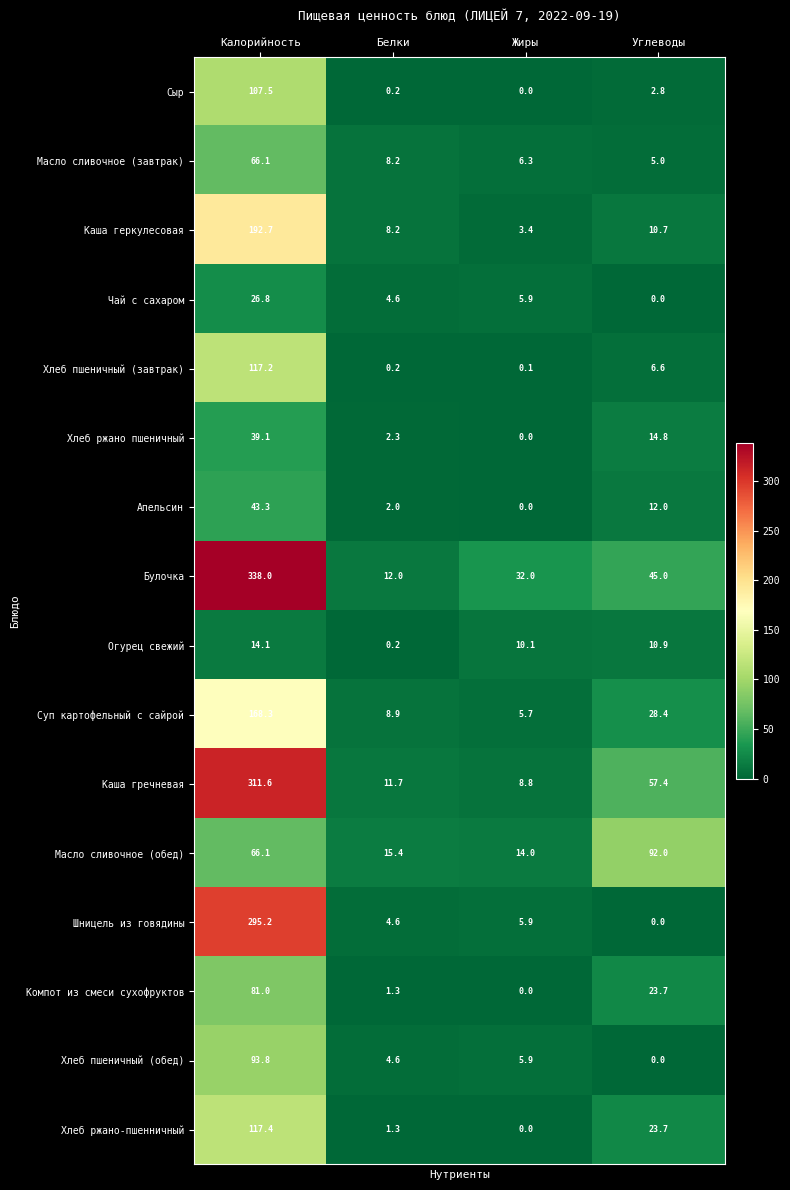

Rank the series by their maximum value, from highest to lowest.

Булочка, Каша гречневая, Шницель из говядины, Каша геркулесовая, Суп картофельный с сайрой, Хлеб ржано-пшенничный, Хлеб пшеничный (завтрак), Сыр, Хлеб пшеничный (обед), Масло сливочное (обед), Компот из смеси сухофруктов, Масло сливочное (завтрак), Апельсин, Хлеб ржано пшеничный, Чай с сахаром, Огурец свежий